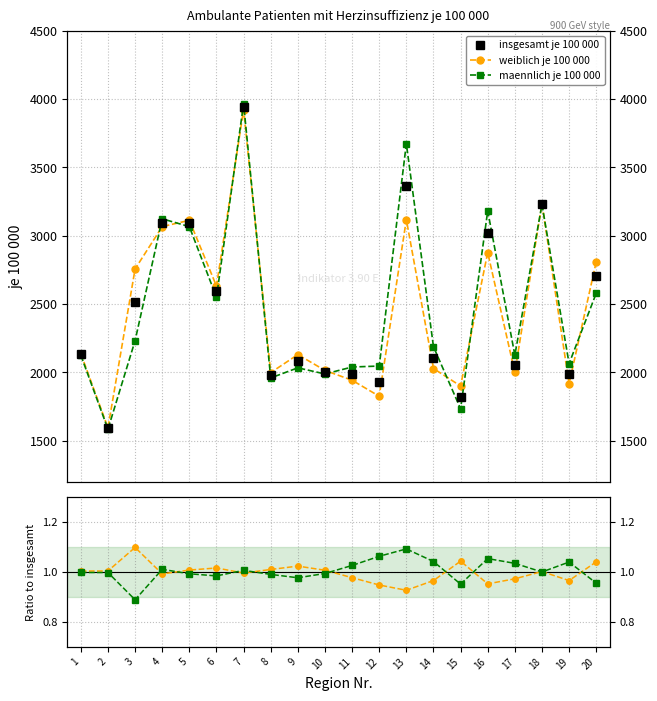

The maennlich je 100 000 series shows 1.6 at 15. True or false?

False